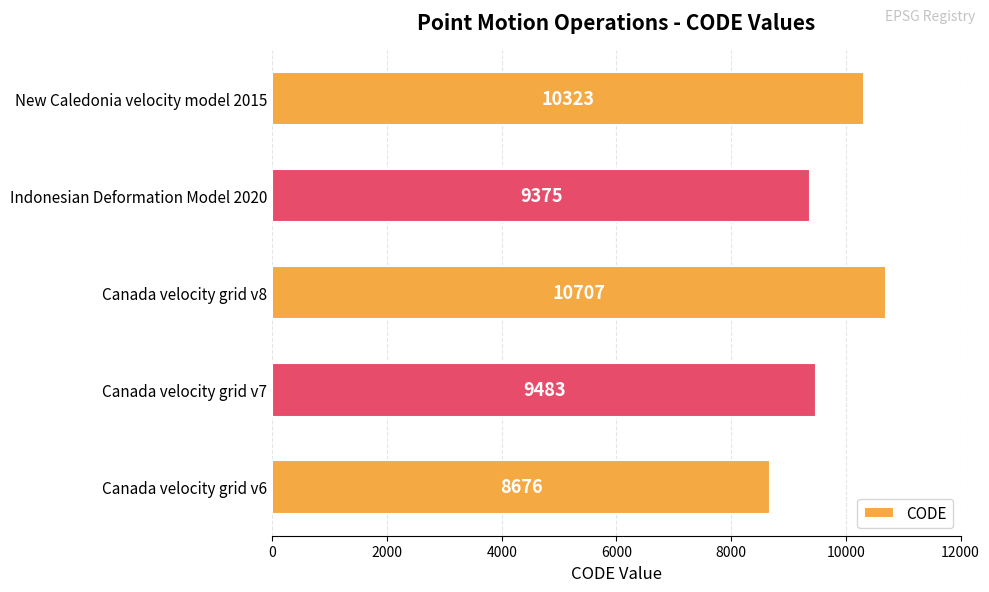

The value at Canada velocity grid v6 is 8676. True or false?

True